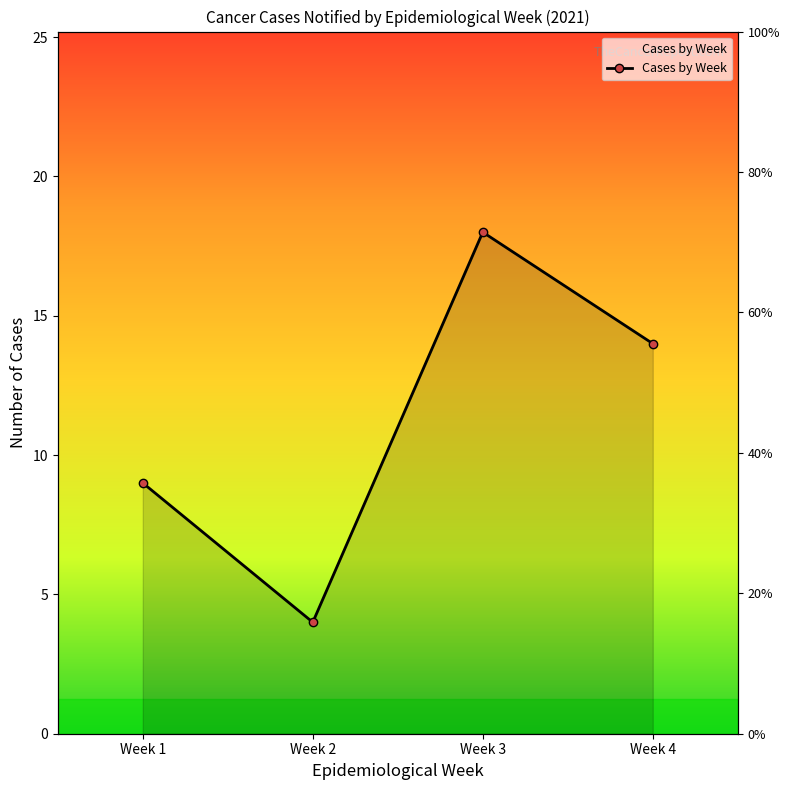

At which category does the chart reach its minimum across all series?

Week 2